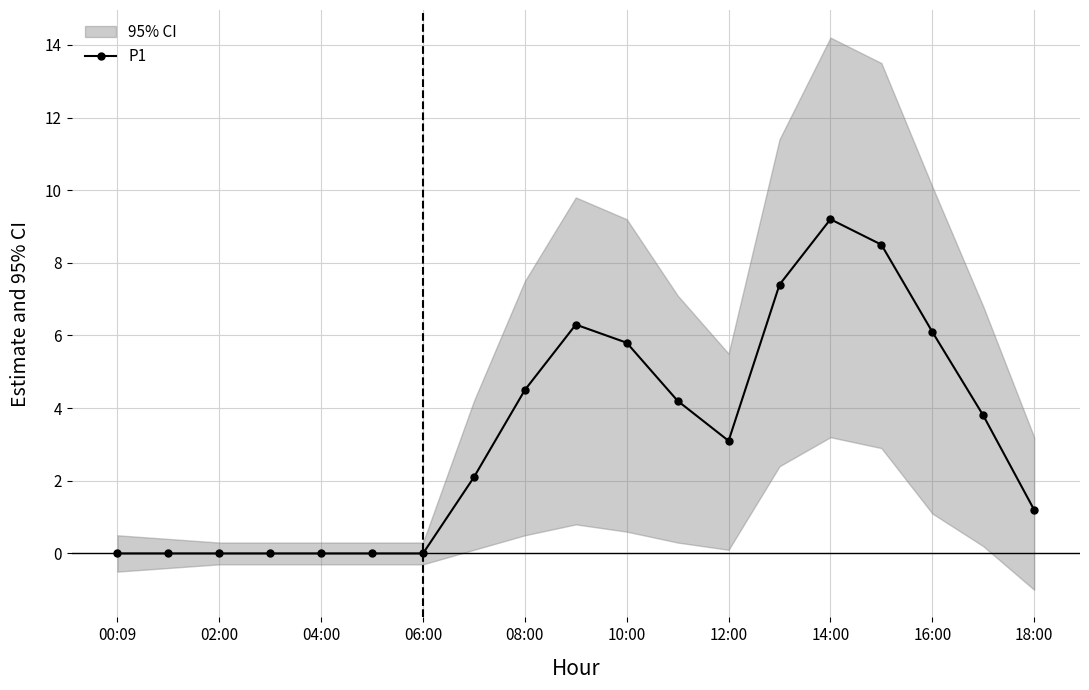

The value of P1 at 12:00 is 1.9. True or false?

False